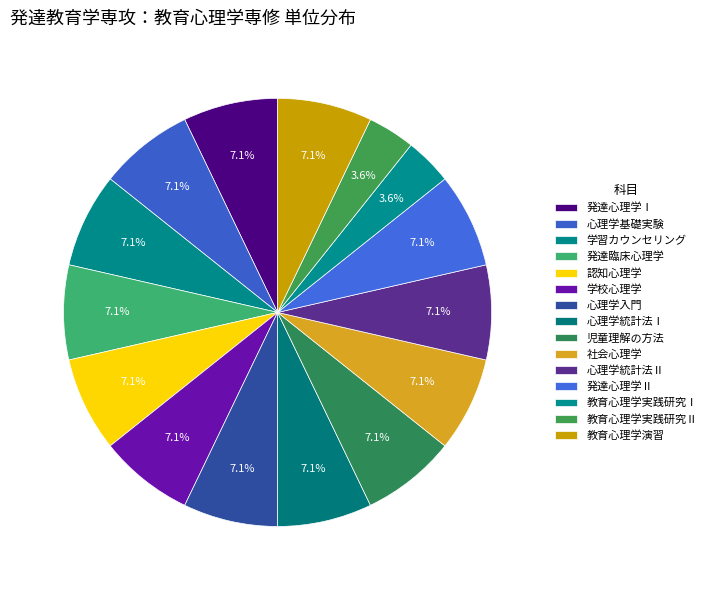

How many slices are in this pie chart?

15